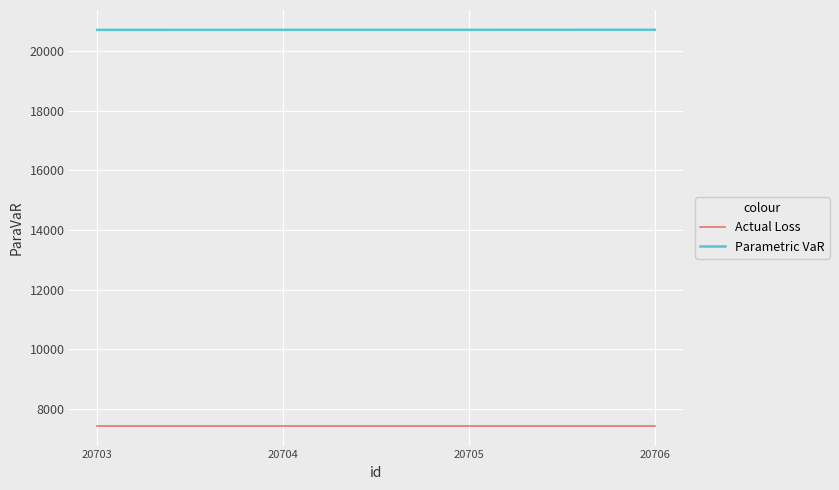

What is the minimum value shown in the chart?

7439